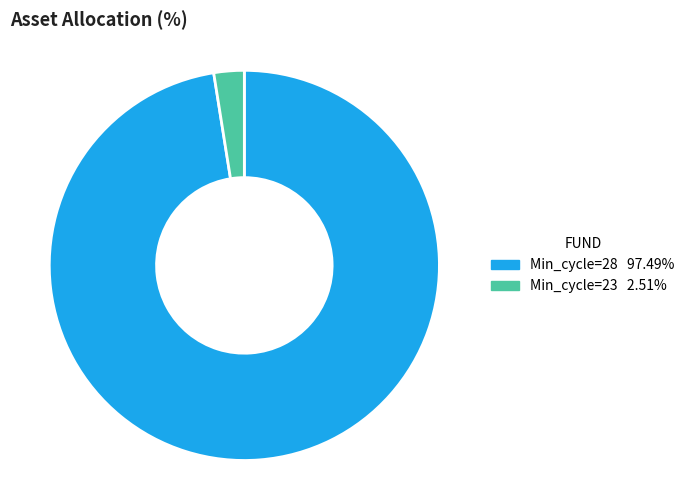

Does Min_cycle=23 2.51% represent more than half of the total?

No